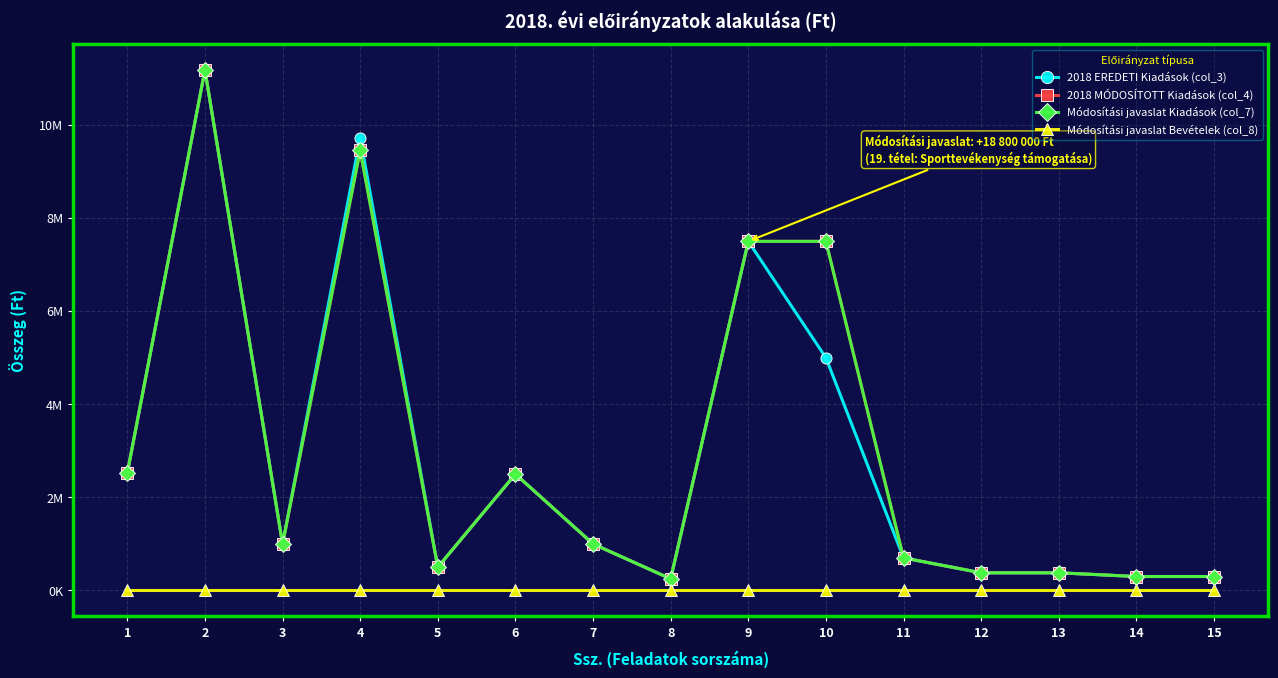

Which series has the widest spread of values?

2018 EREDETI Kiadások (col_3)